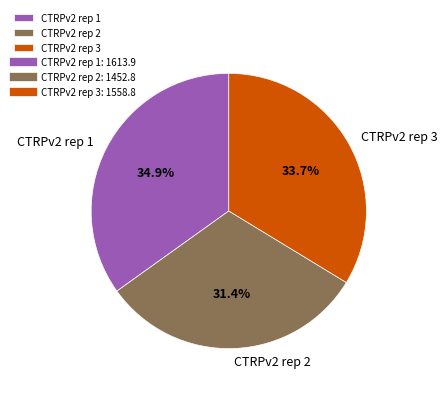

Rank the categories by value from highest to lowest.

CTRPv2 rep 1, CTRPv2 rep 3, CTRPv2 rep 2